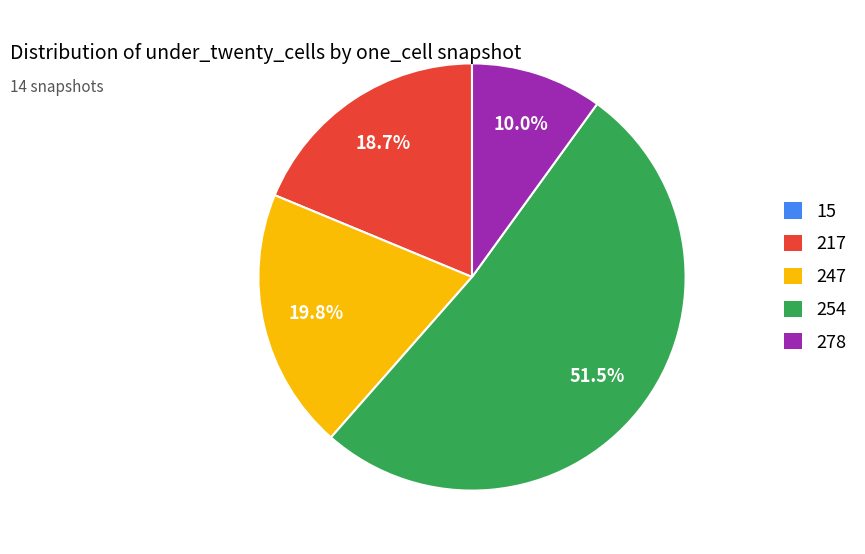

Does any single category account for the majority?

Yes